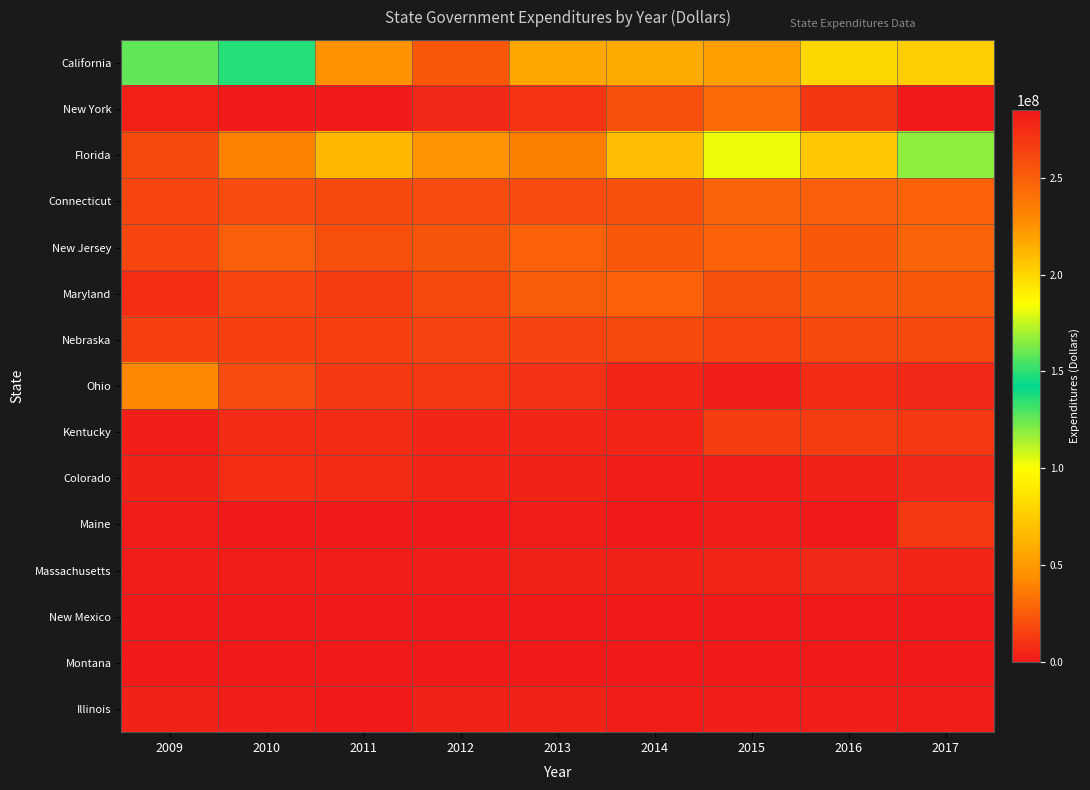

Reading left to right, what are all the values shown in this chart?

California: 2009=126845475	2010=148970628	2011=225037368	2012=253217501	2013=217140177	2014=216614046	2015=221214363	2016=199522966	2017=203217560
New York: 2009=280837508	2010=283069421	2011=282851404	2012=277519794	2013=270756889	2014=256559541	2015=243968723	2016=269492703	2017=284862343
Florida: 2009=18478377	2010=39962706	2011=65570757	2012=47079479	2013=38775780	2014=67376045	2015=102896382	2016=72373725	2017=118404672
Connecticut: 2009=17730124	2010=19337597	2011=18783202	2012=19510447	2013=19239333	2014=20966024	2015=28803862	2016=26312600	2017=27208735
New Jersey: 2009=17709498	2010=26514169	2011=20337742	2012=23299300	2013=27235551	2014=23534704	2015=27235340	2016=23477042	2017=28254395
Maryland: 2009=8801328	2010=17699478	2011=13611823	2012=17851235	2013=24603993	2014=26800000	2015=20500000	2016=23700000	2017=23800000
Nebraska: 2009=15035043	2010=15097864	2011=15548482	2012=16056068	2013=16245250	2014=18200000	2015=17312977	2016=18084908	2017=18473914
Ohio: 2009=41320535	2010=19731000	2011=13231000	2012=12112168	2013=9039545	2014=4508615	2015=3246554	2016=7565421	2017=5676625
Kentucky: 2009=3150948	2010=7371306	2011=7136813	2012=4695084	2013=4793049	2014=4461800	2015=13390238	2016=13781476	2017=11429613
Colorado: 2009=4029968	2010=8527268	2011=6759774	2012=5131657	2013=4261796	2014=1640750	2015=1248410	2016=3389071	2017=6359827
Maine: 2009=1187173	2010=349014	2011=1082201	2012=414740	2013=1115608	2014=1040000	2015=2210000	2016=266000	2017=11422764
Massachusetts: 2009=2208037	2010=2130489	2011=2045865	2012=2990371	2013=3559104	2014=4081553	2015=5249751	2016=5979649	2017=5003259
New Mexico: 2009=0	2010=0	2011=0	2012=0	2013=0	2014=15000	2015=25000	2016=25000	2017=0
Montana: 2009=822627	2010=822299	2011=848774	2012=202778	2013=39483	2014=577157	2015=642384	2016=389076	2017=491415
Illinois: 2009=4107400	2010=2596733	2011=680013	2012=4383094	2013=3550718	2014=1433534	2015=2552945	2016=2340975	2017=1797019